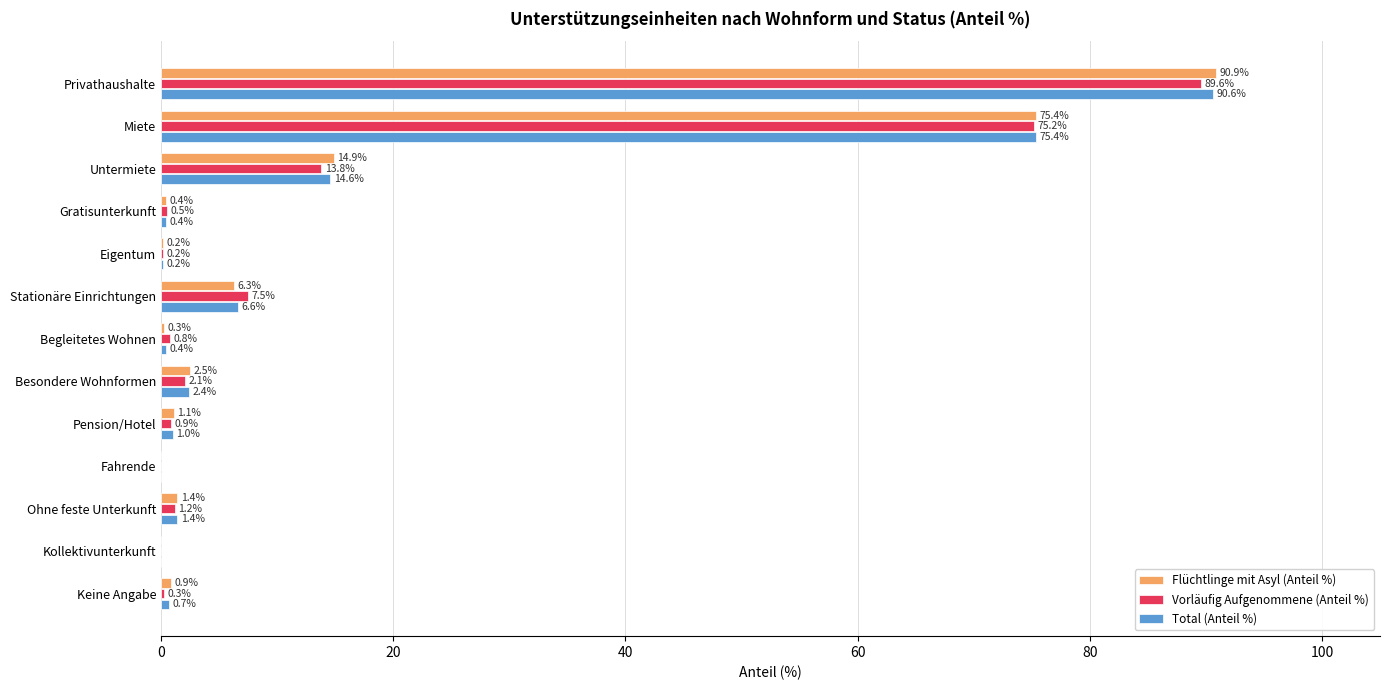

What is the maximum value for Total (Anteil %)?

90.6